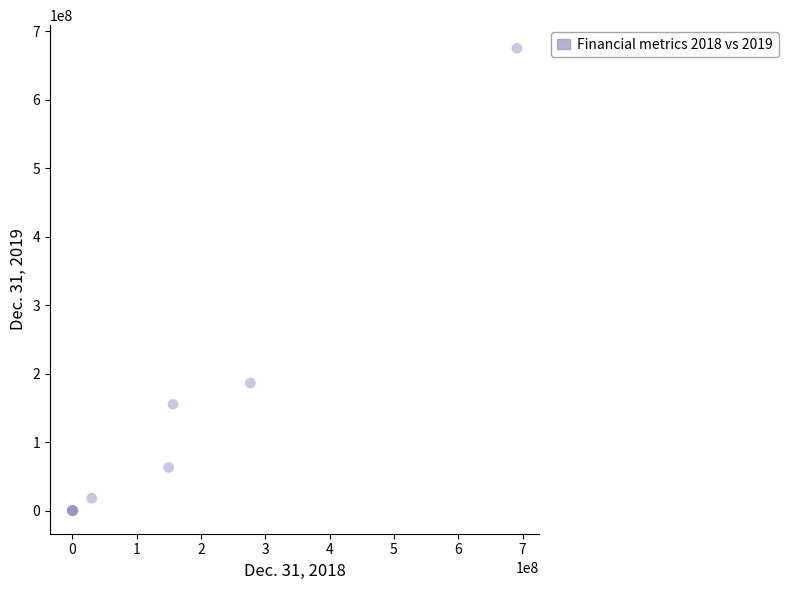

What Y value in the scatter plot is closest to 337527359?

186250089.0